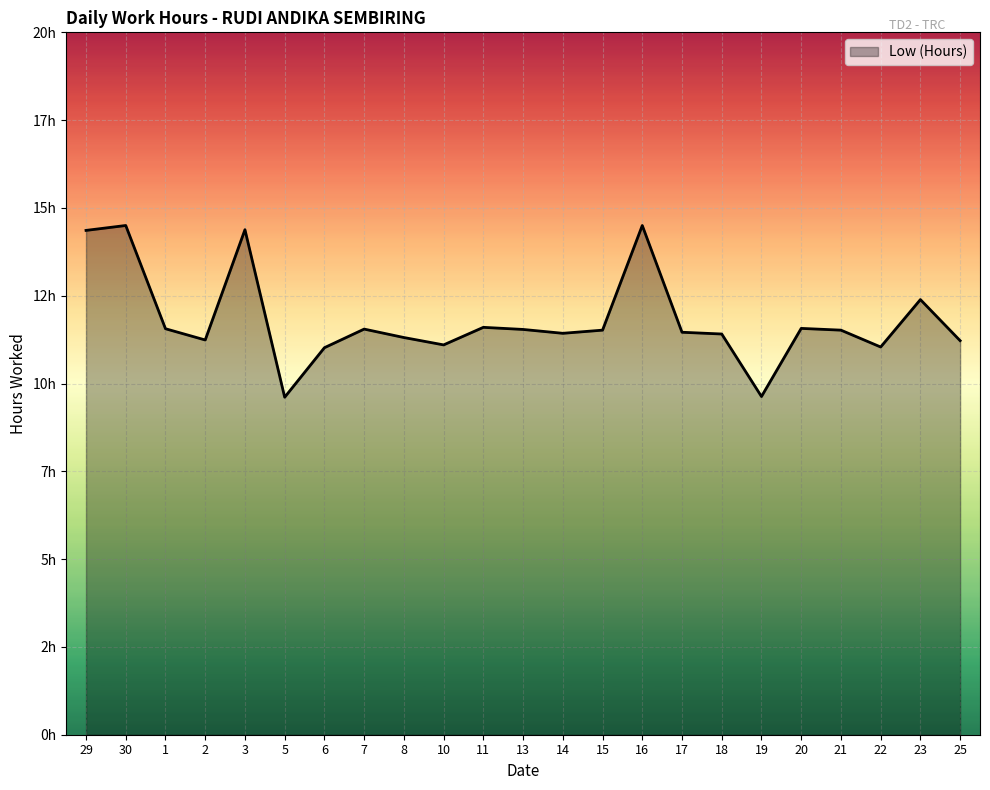

Does the chart have visible grid lines?

Yes